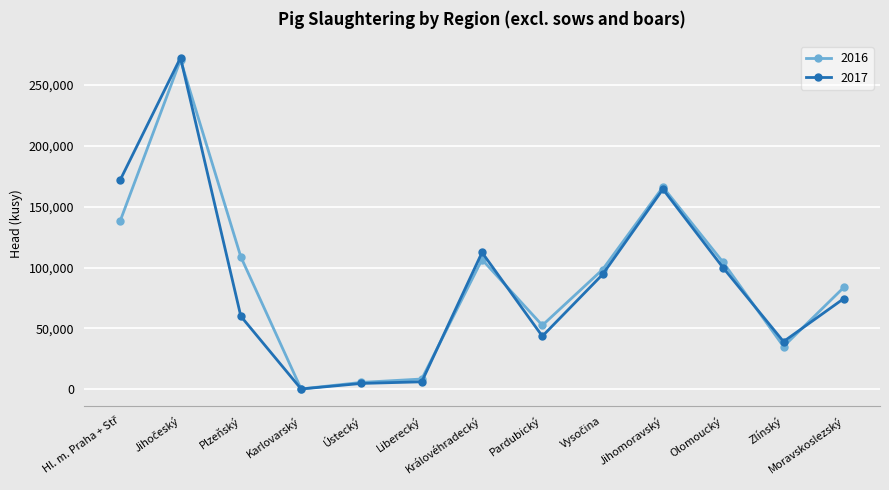

After their last crossing, which series has the higher values: 2017 or 2016?

2016